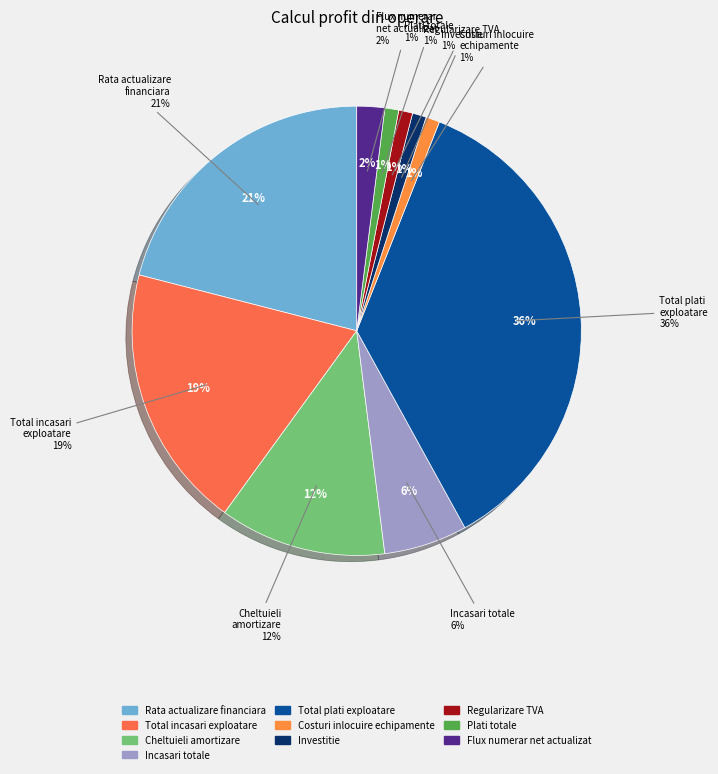

How many segments does this pie chart have?

10